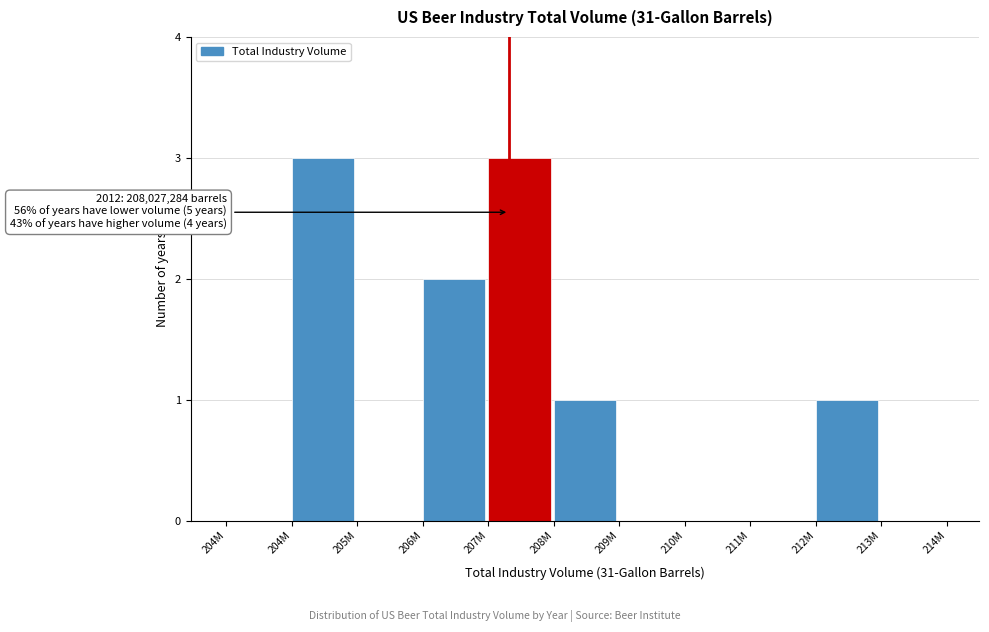

Are the bars horizontal?

No